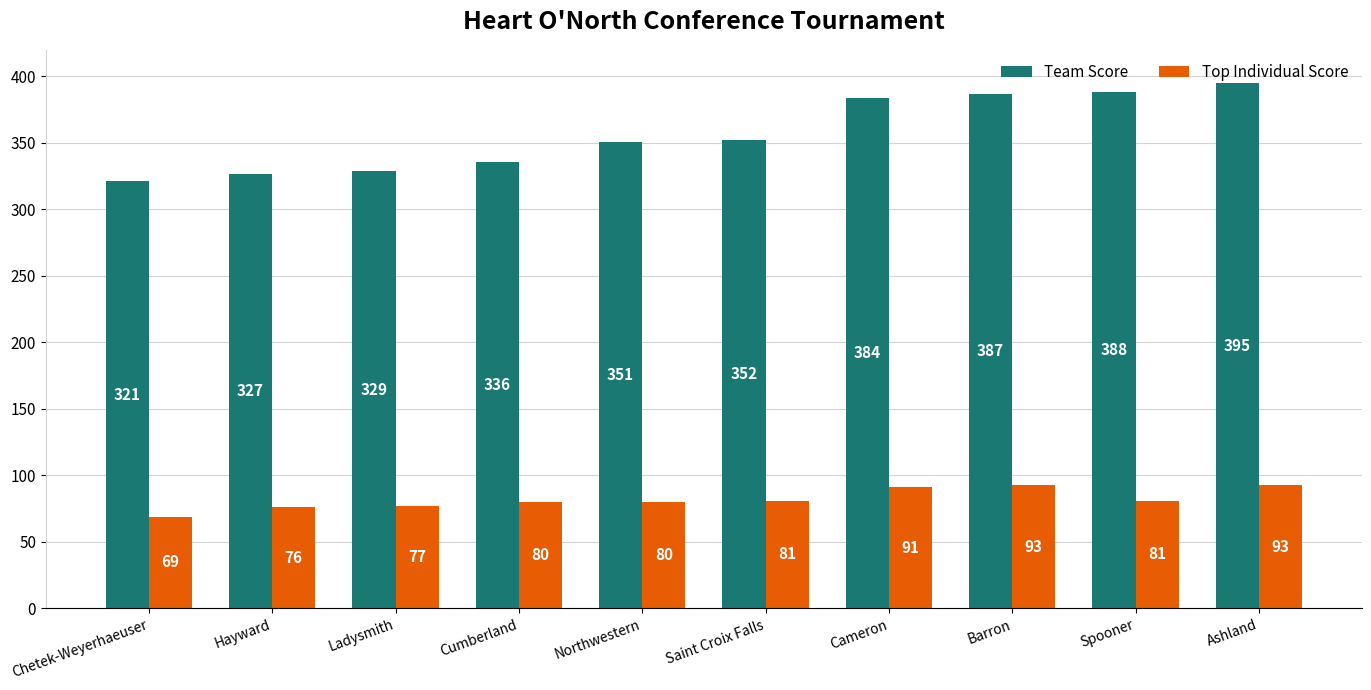

How many distinct data groups are displayed?

2